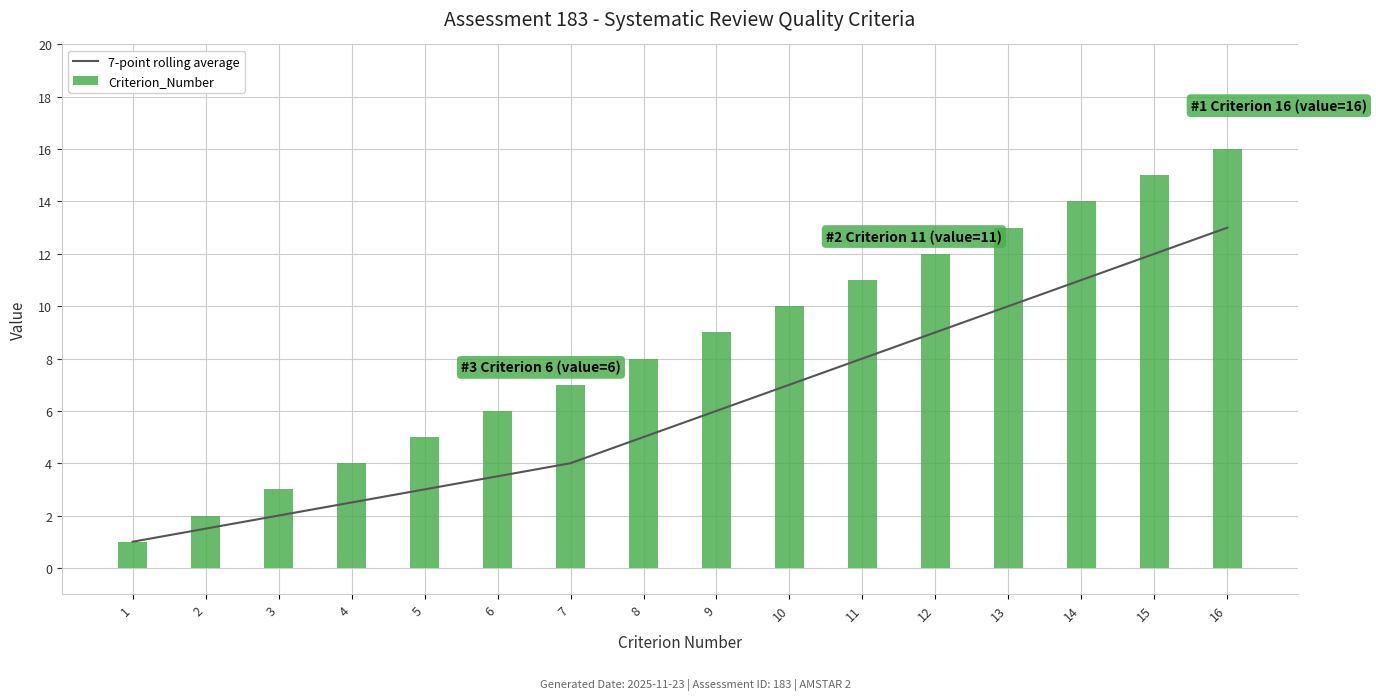

Count the number of categories in the chart.

16